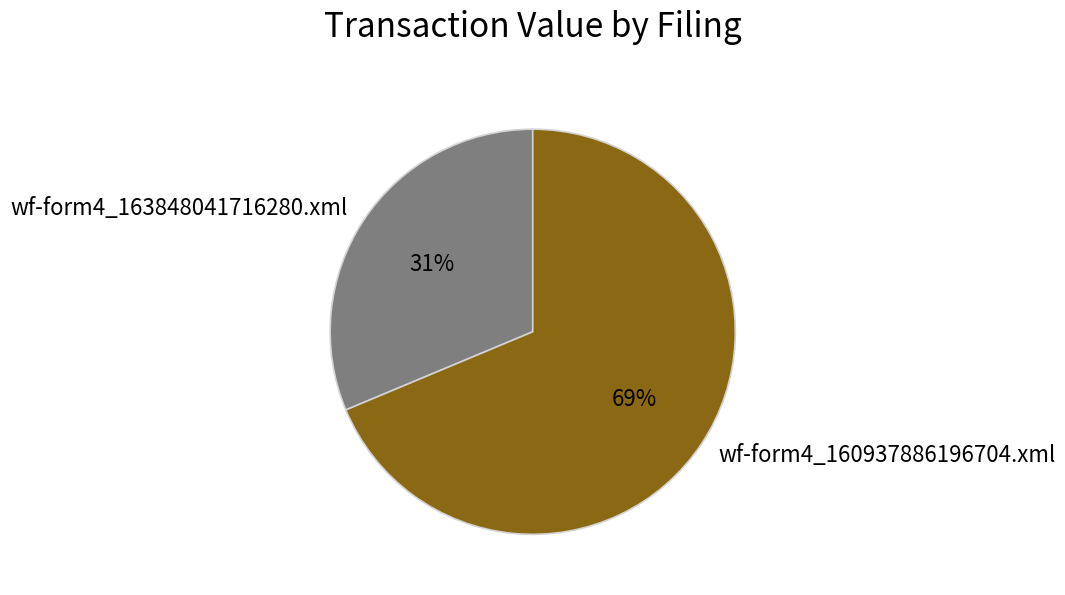

Which has a higher value, wf-form4_160937886196704.xml or wf-form4_163848041716280.xml?

wf-form4_160937886196704.xml